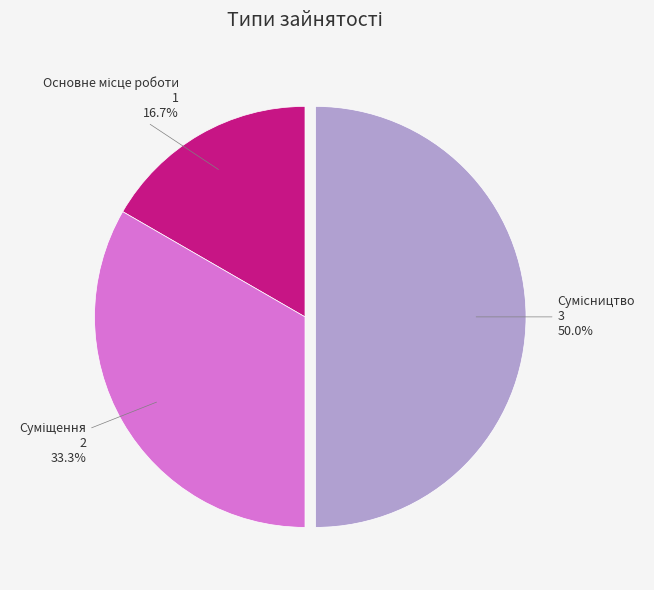

Is there a majority slice in this chart?

No